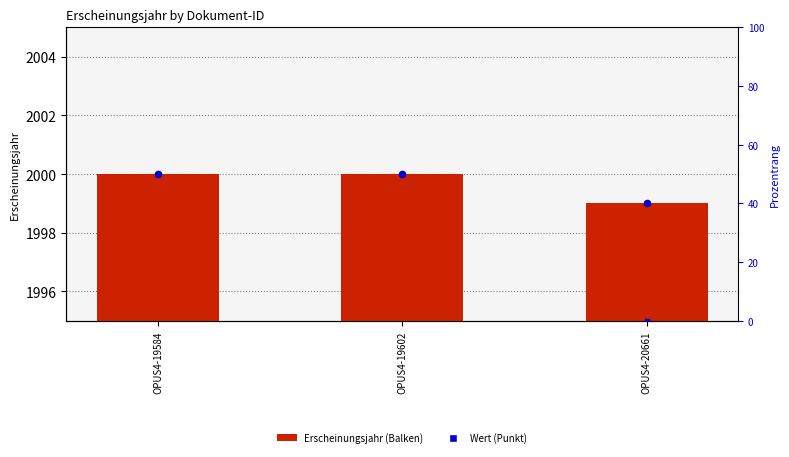

Is the value of Erscheinungsjahr at OPUS4-19602 greater than the value of Wert (Punkt) at OPUS4-19584?

No